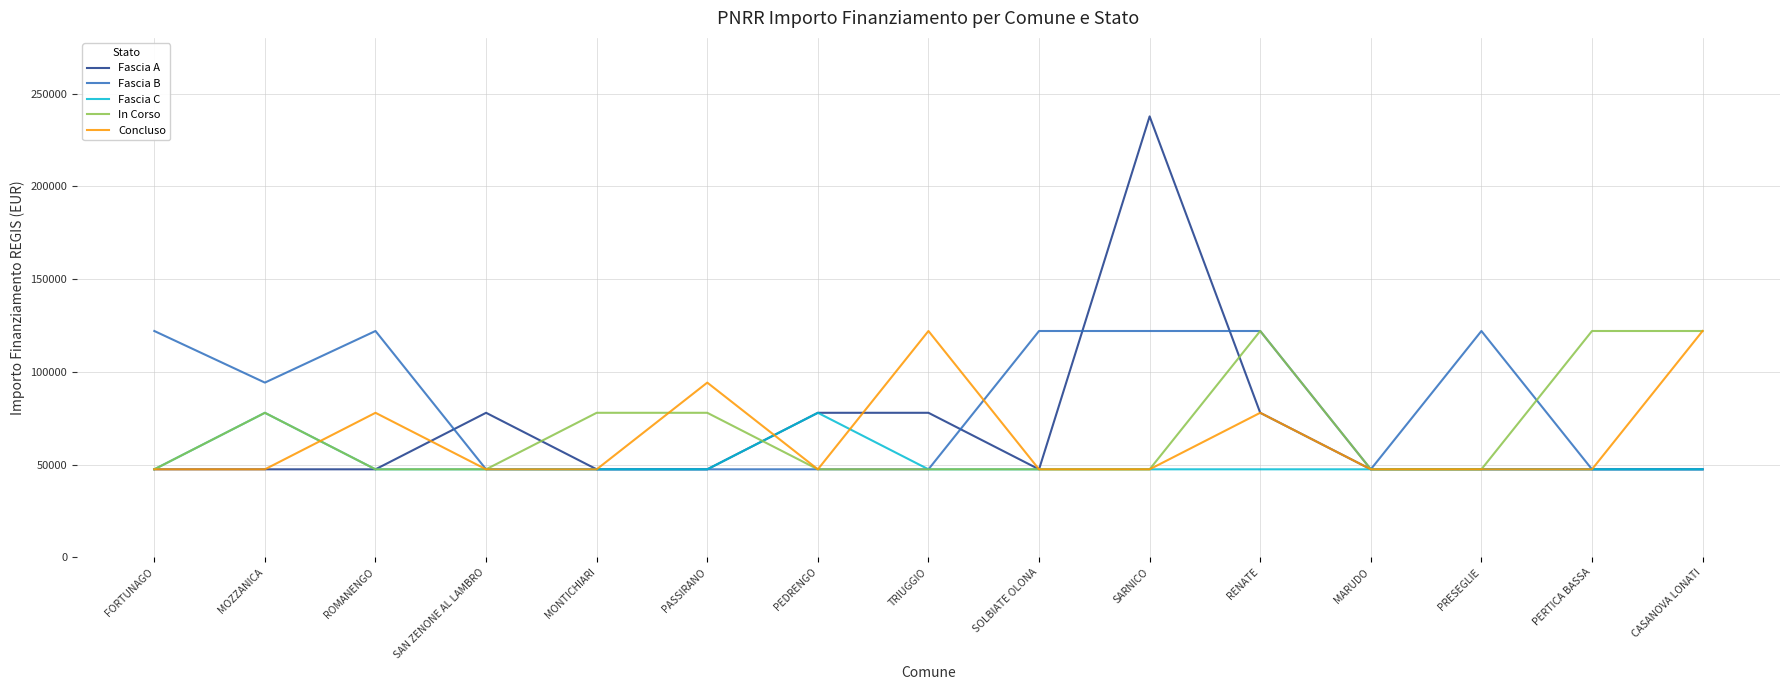

At which category does the chart reach its peak across all series?

SARNICO